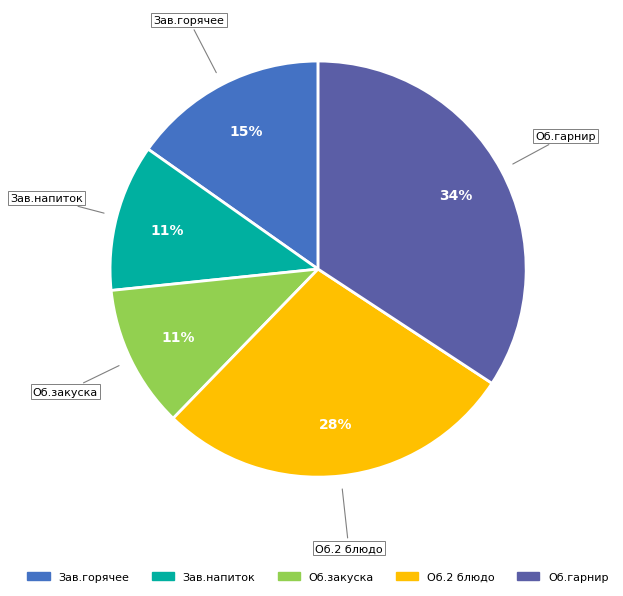

To the nearest percent, what is the difference between the largest and smallest slice percentages?

23%